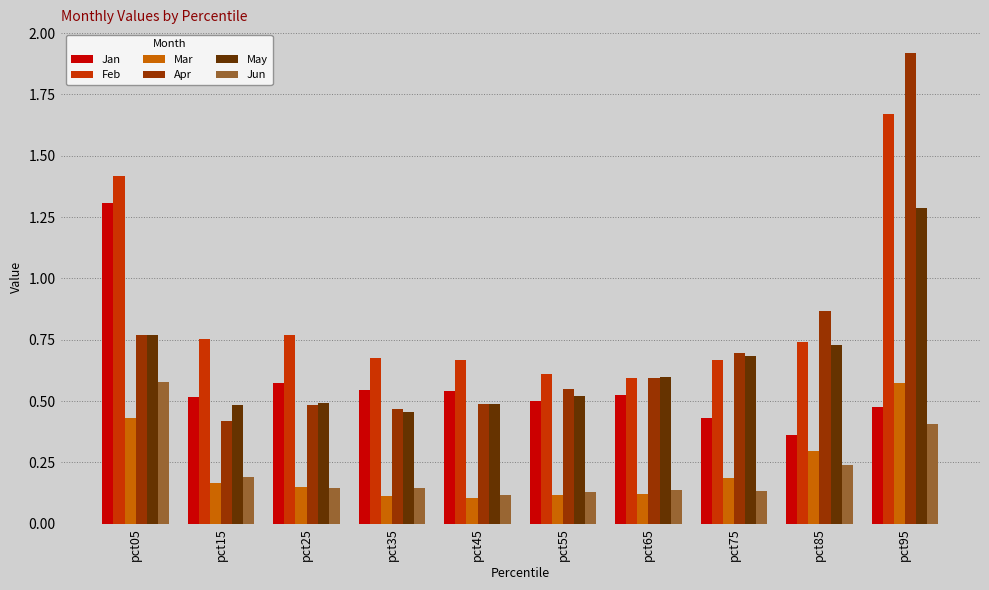

At which label does Feb reach its peak?

pct95